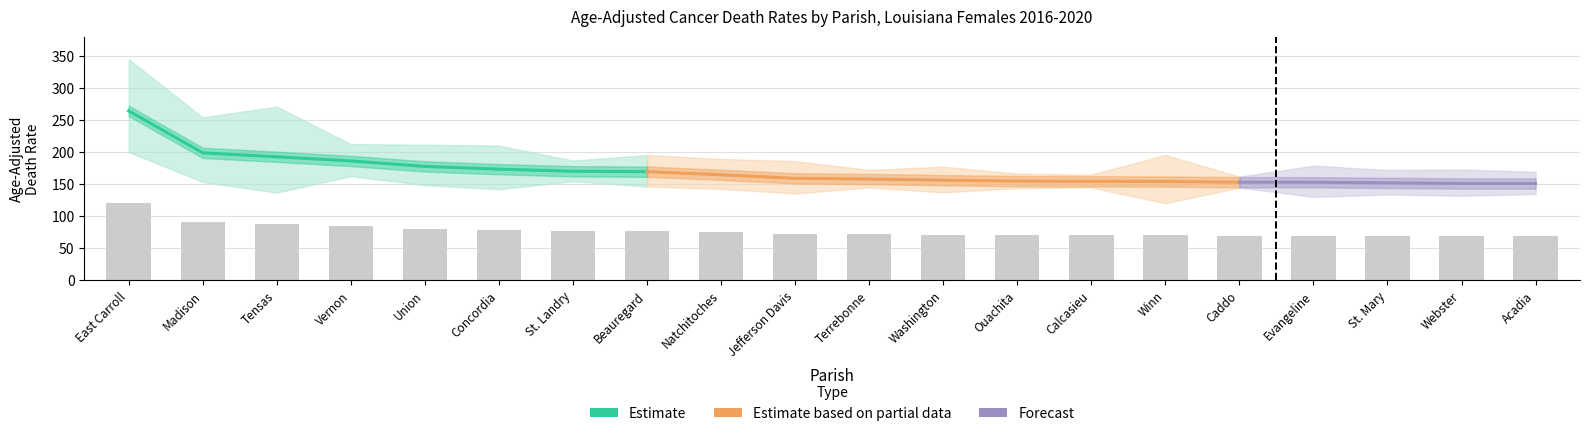

Are the bars horizontal?

No